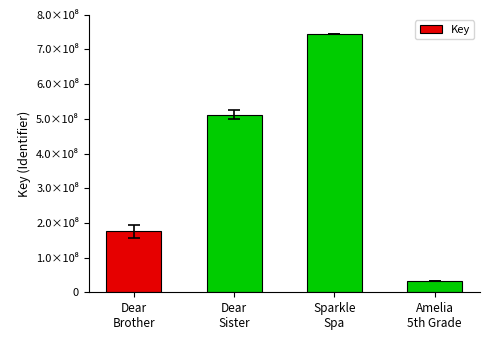

Rank the categories by value from highest to lowest.

Sparkle
Spa, Dear
Sister, Dear
Brother, Amelia
5th Grade